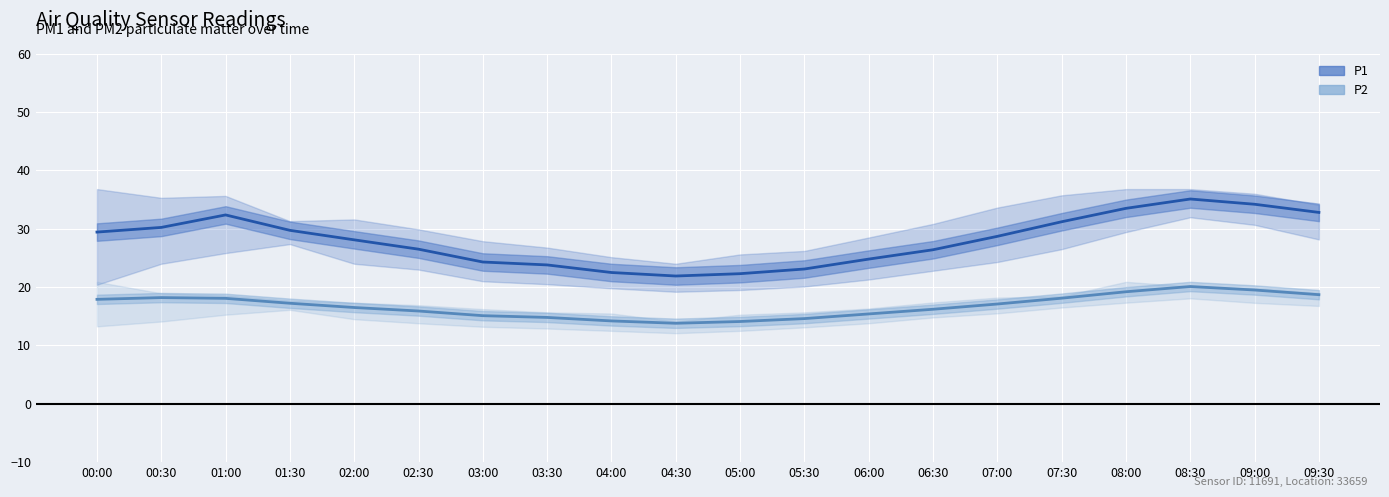

Is the value of P2 at 04:00 greater than the value of P1 at 08:00?

No